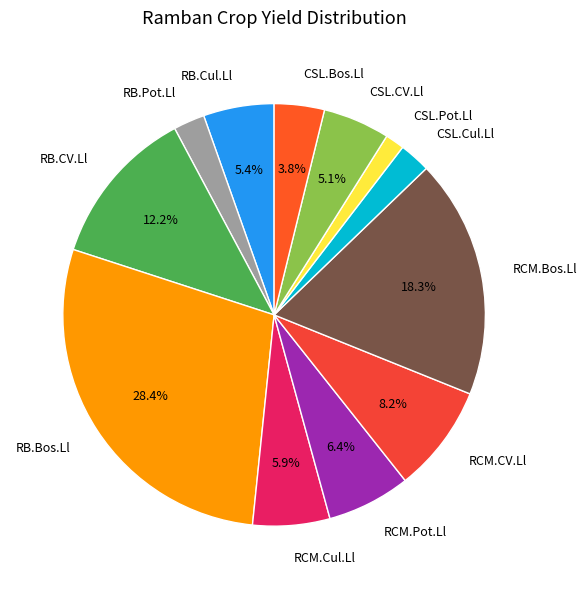

Is there a majority slice in this chart?

No